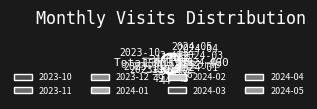

Which slice is the smallest?

2024-05